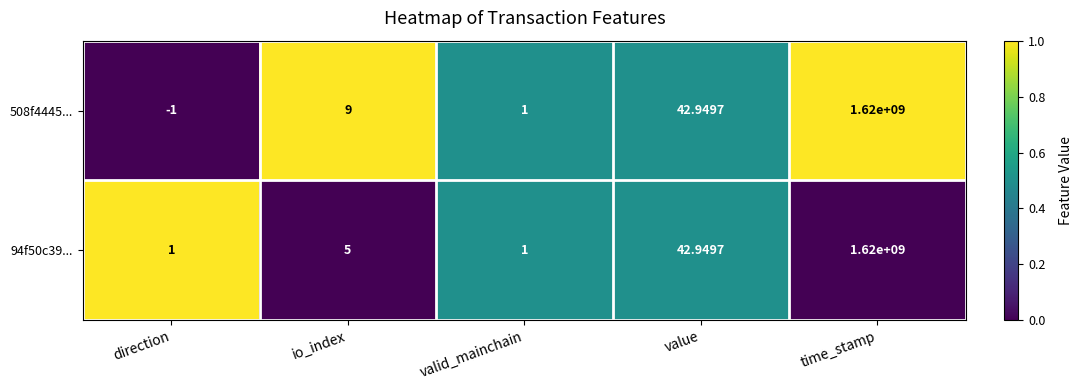

How many categories are shown in the chart?

5